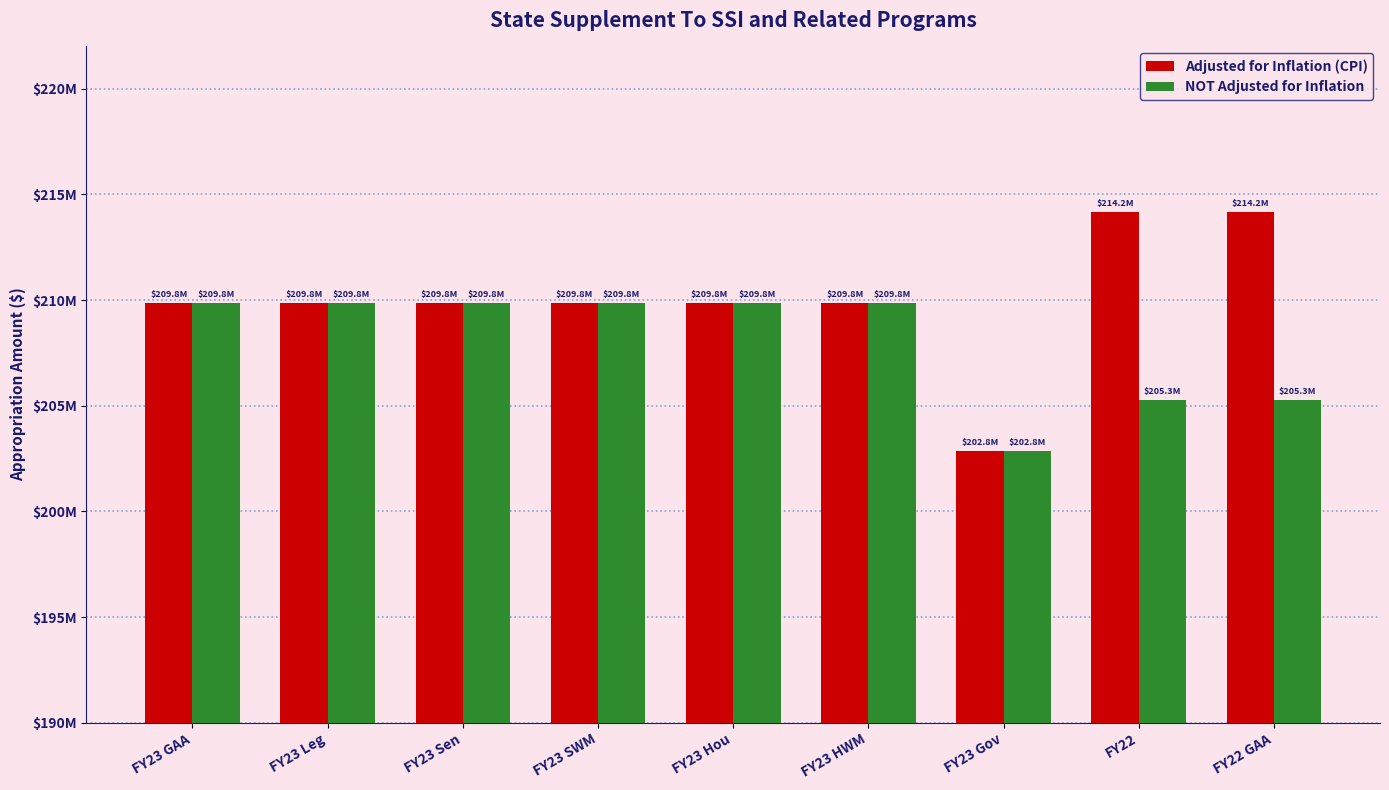

Reading left to right, transcribe all the data shown in this chart.

Adjusted for Inflation (CPI): FY23 GAA=209839098	FY23 Leg=209839098	FY23 Sen=209839098	FY23 SWM=209839098	FY23 Hou=209839098	FY23 HWM=209839098	FY23 Gov=202839098	FY22=214161674	FY22 GAA=214161674
NOT Adjusted for Inflation: FY23 GAA=209839098	FY23 Leg=209839098	FY23 Sen=209839098	FY23 SWM=209839098	FY23 Hou=209839098	FY23 HWM=209839098	FY23 Gov=202839098	FY22=205280784	FY22 GAA=205280784